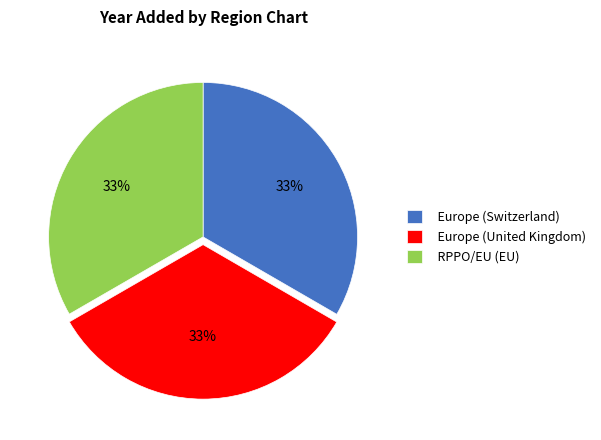

To the nearest percent, what is the combined percentage of Europe (United Kingdom) and Europe (Switzerland)?

67%